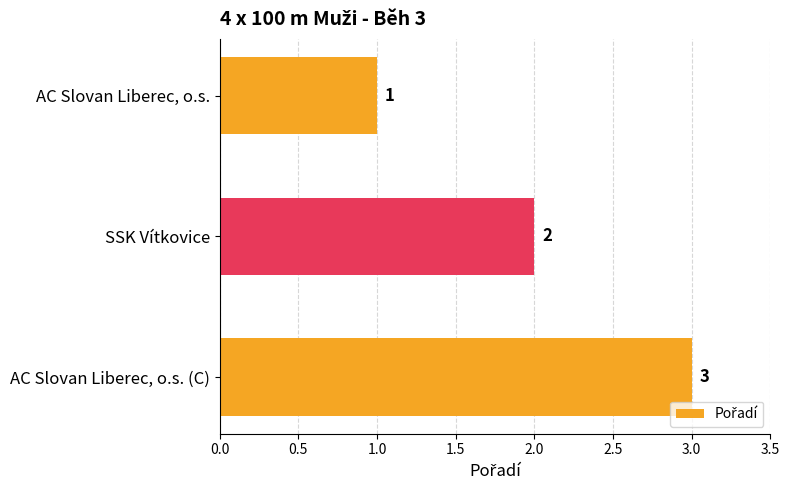

Is it true that the value at AC Slovan Liberec, o.s. is 0?

False